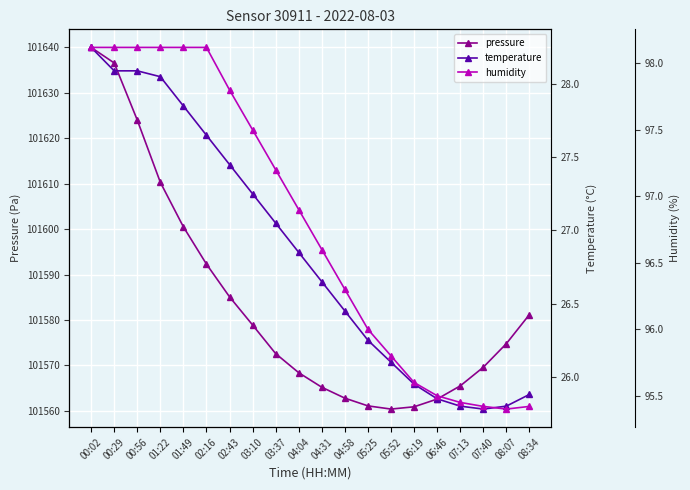

What value does the temperature series have at 01:49?

27.9